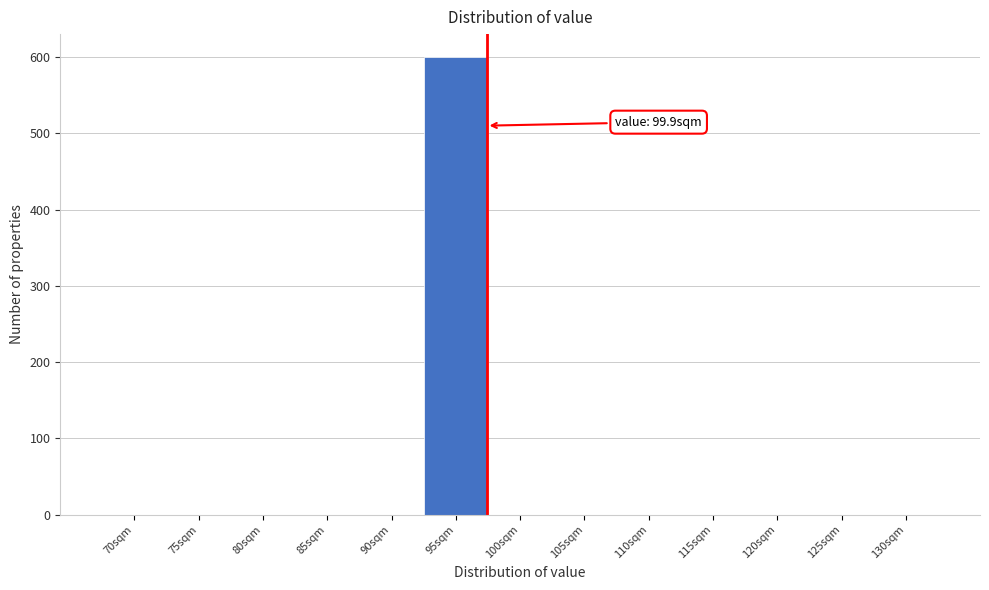

Reading left to right, extract all data points from this chart.

70sqm=0	75sqm=0	80sqm=0	85sqm=0	90sqm=0	95sqm=600	100sqm=0	105sqm=0	110sqm=0	115sqm=0	120sqm=0	125sqm=0	130sqm=0